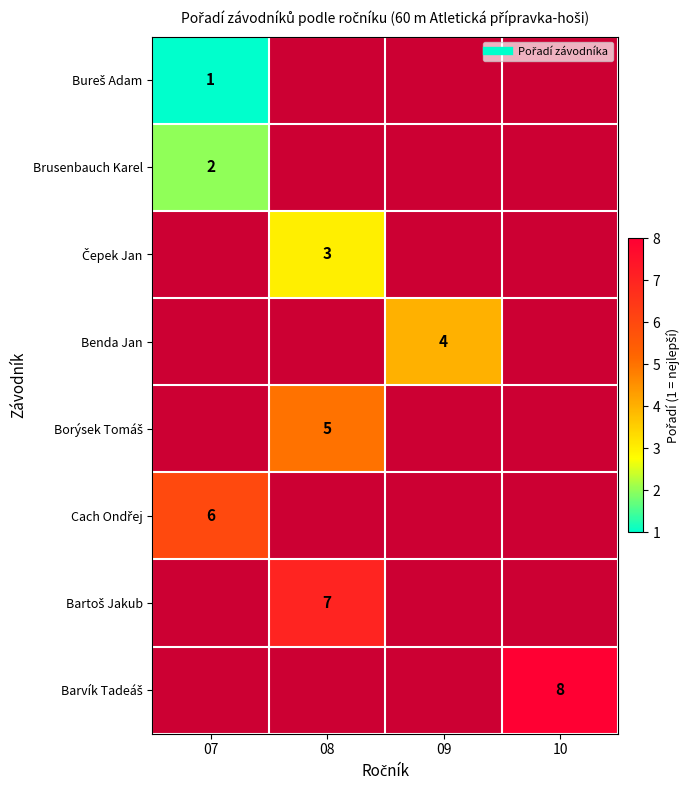

Is the value of Cach Ondřej at 08 greater than the value of Barvík Tadeáš at 09?

No